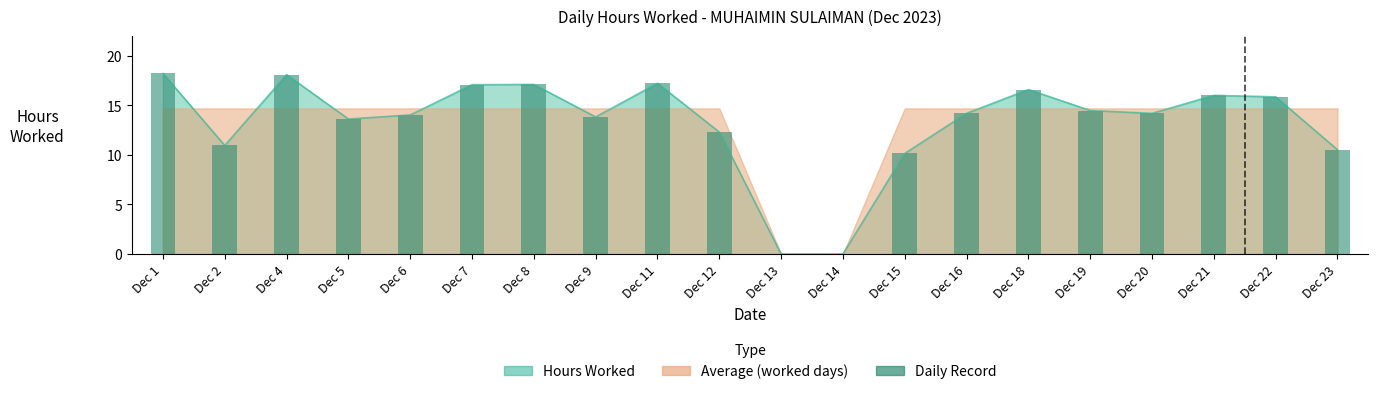

Where is the data nearest to the value 9?

Dec 15